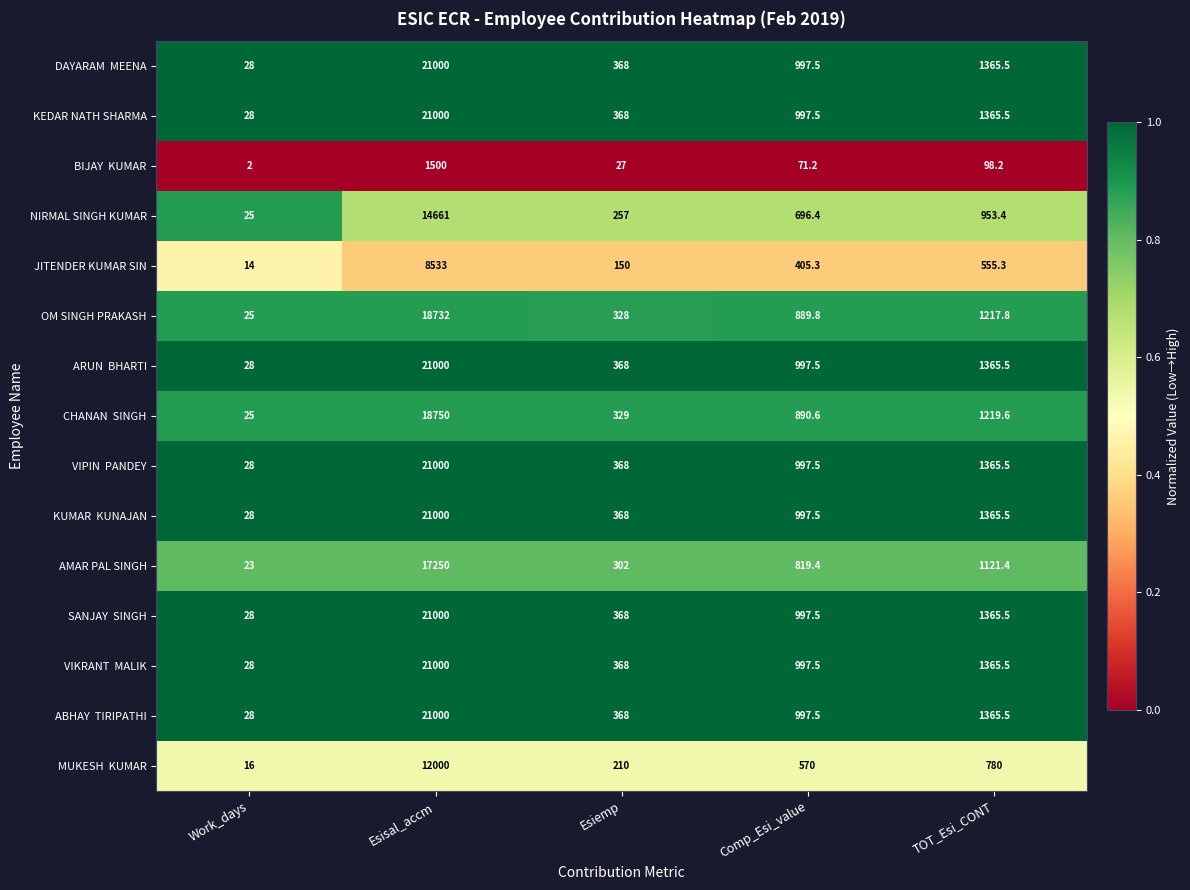

What is the maximum value for OM SINGH PRAKASH?

18732.0